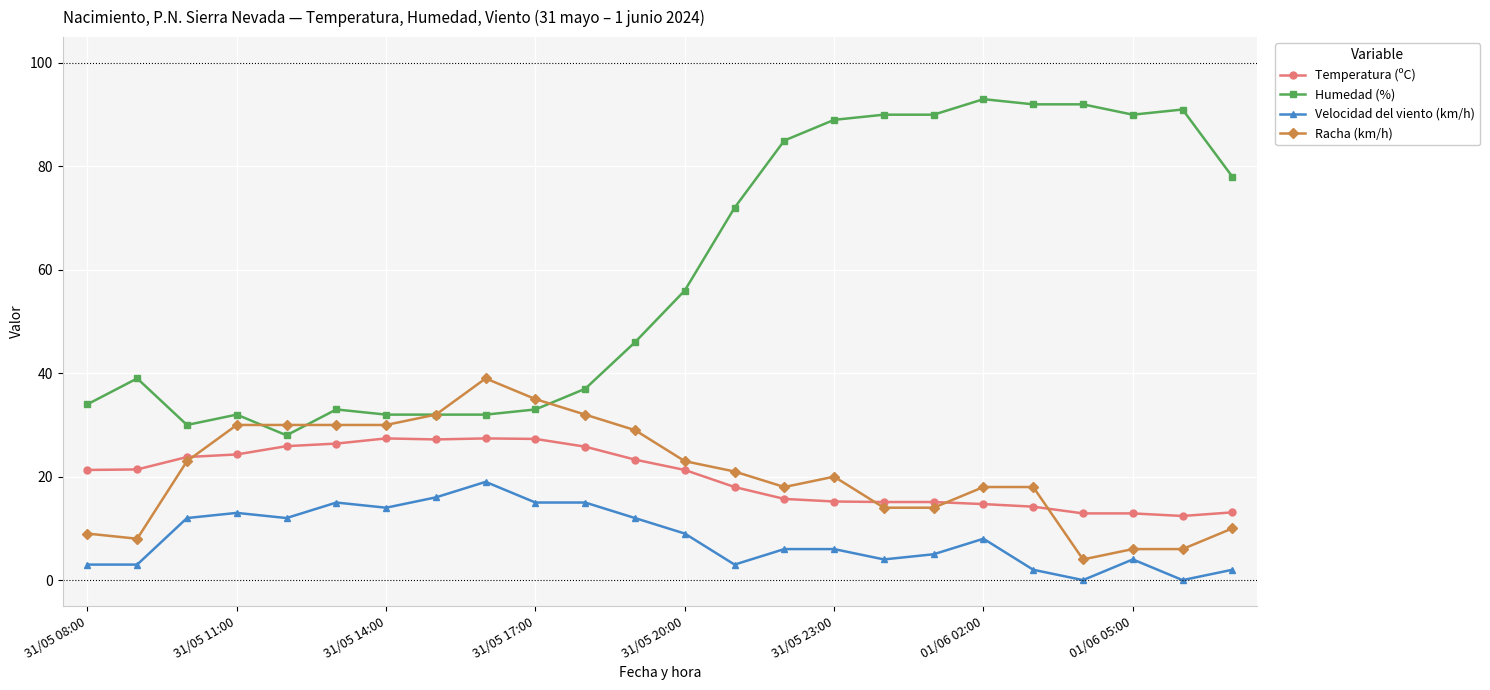

True or false: Velocidad del viento (km/h) and Humedad (%) intersect in this chart.

False